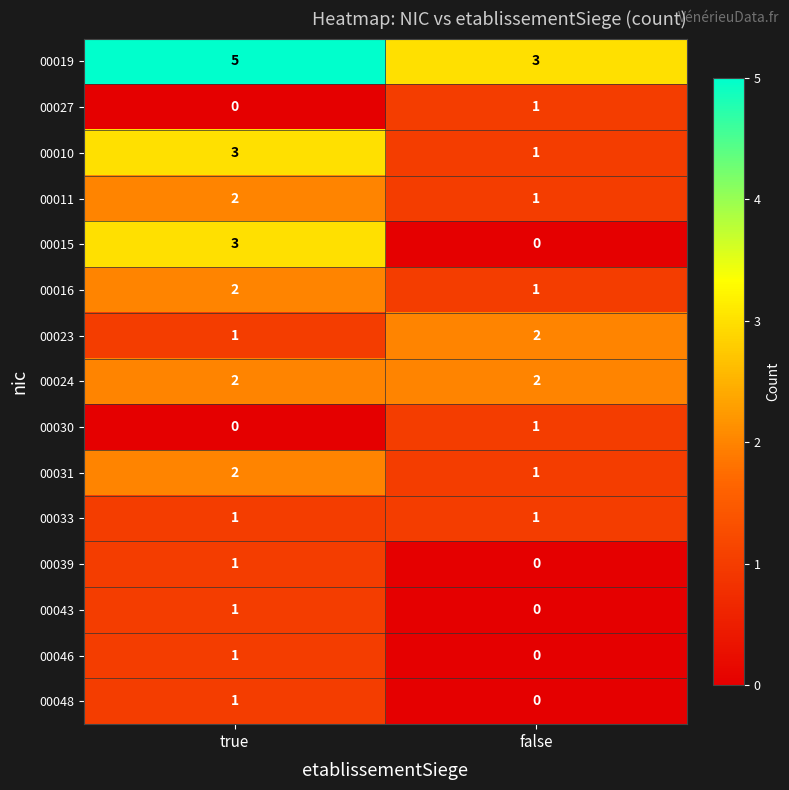

Is it true that 00030 equals 0 at true?

True